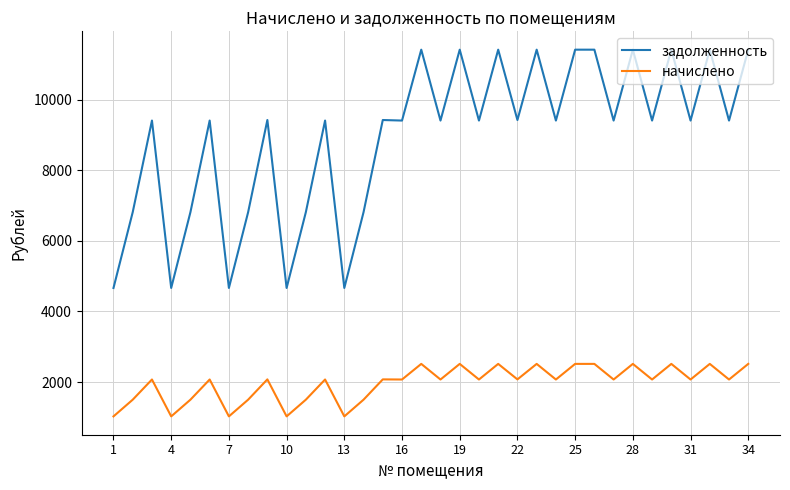

True or false: задолженность and начислено intersect in this chart.

False